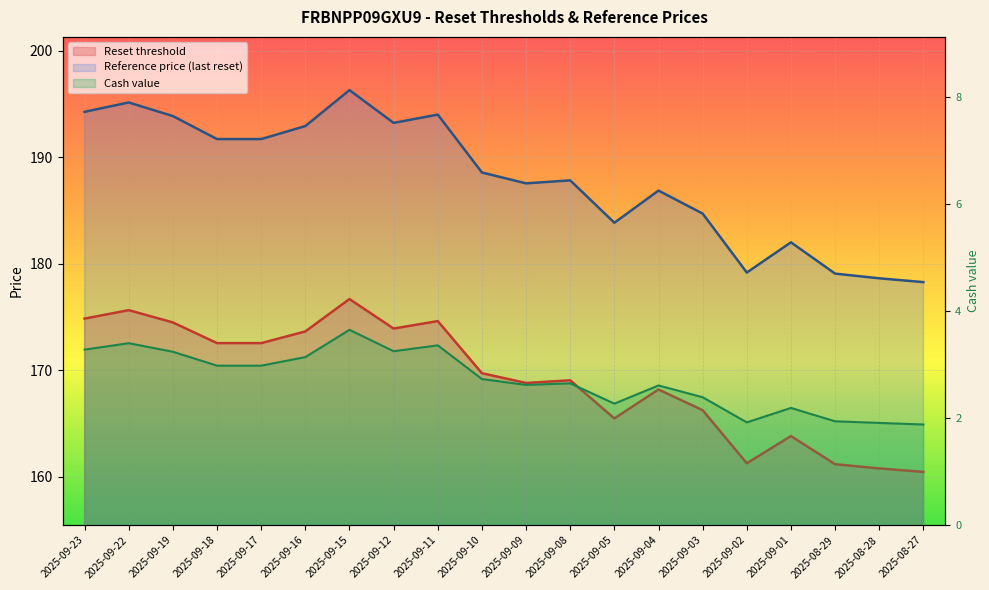

At 2025-09-05, list the series in order from smallest to largest.

Cash value, Reset threshold, Reference price (last reset)